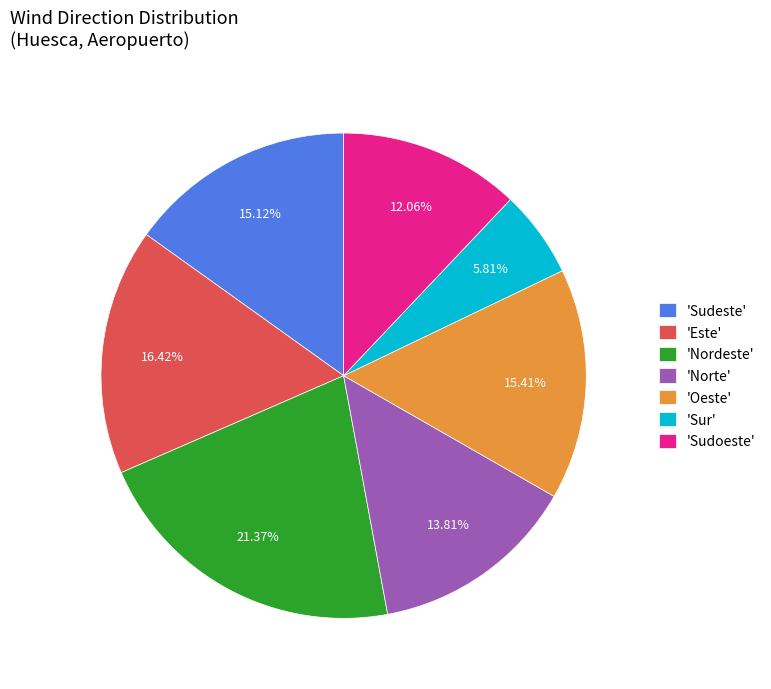

To the nearest percent, what is the average slice percentage?

14%